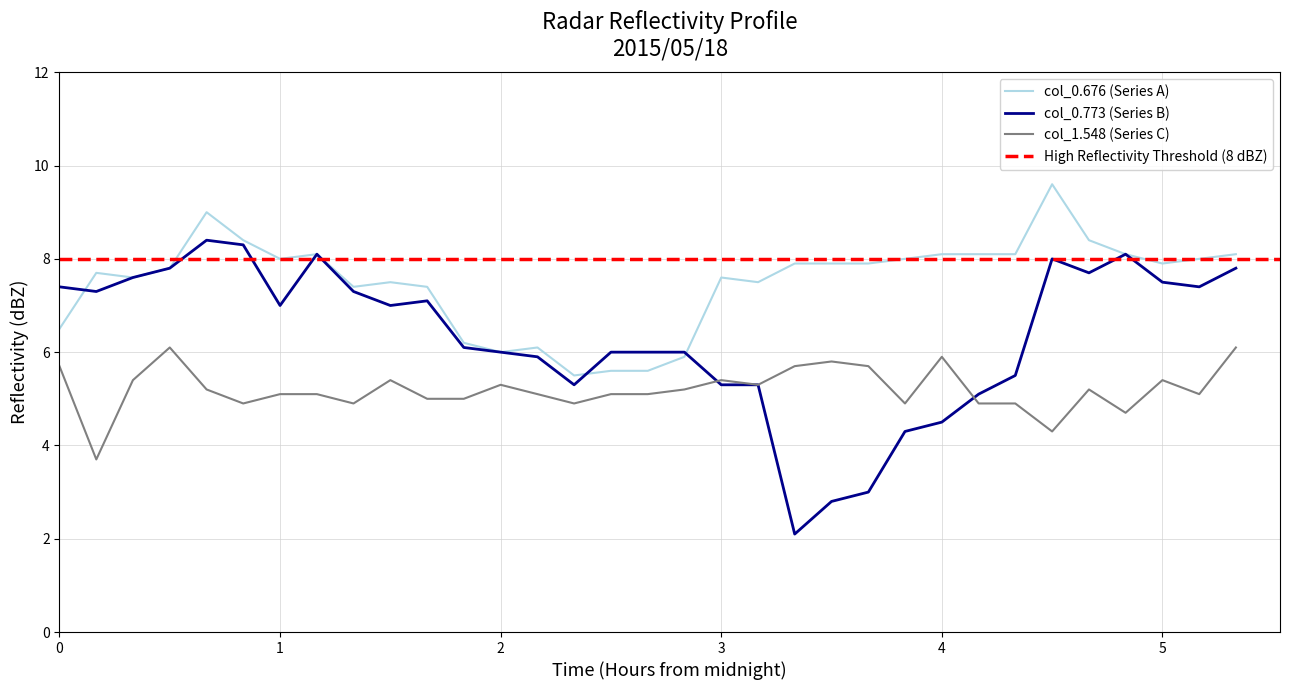

What is the difference between the maximum and minimum values in the col_0.773 (Series B) series?

6.3